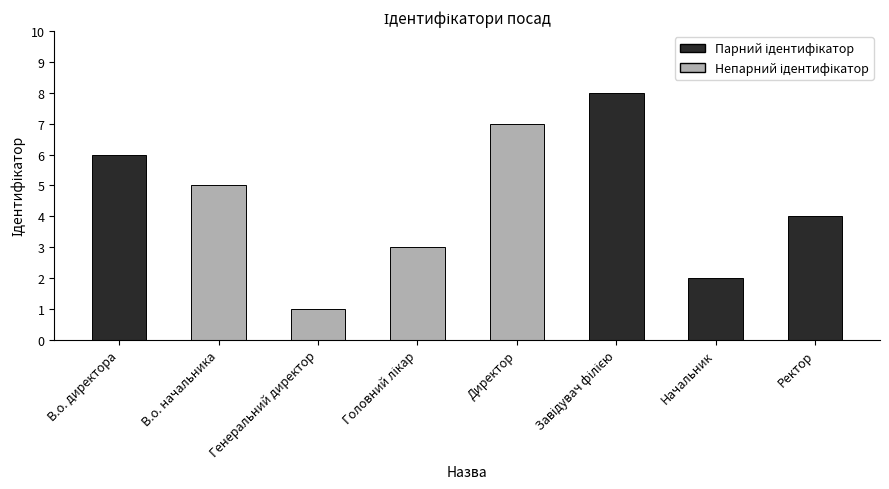

At which category does the chart reach its minimum across all series?

Генеральний директор